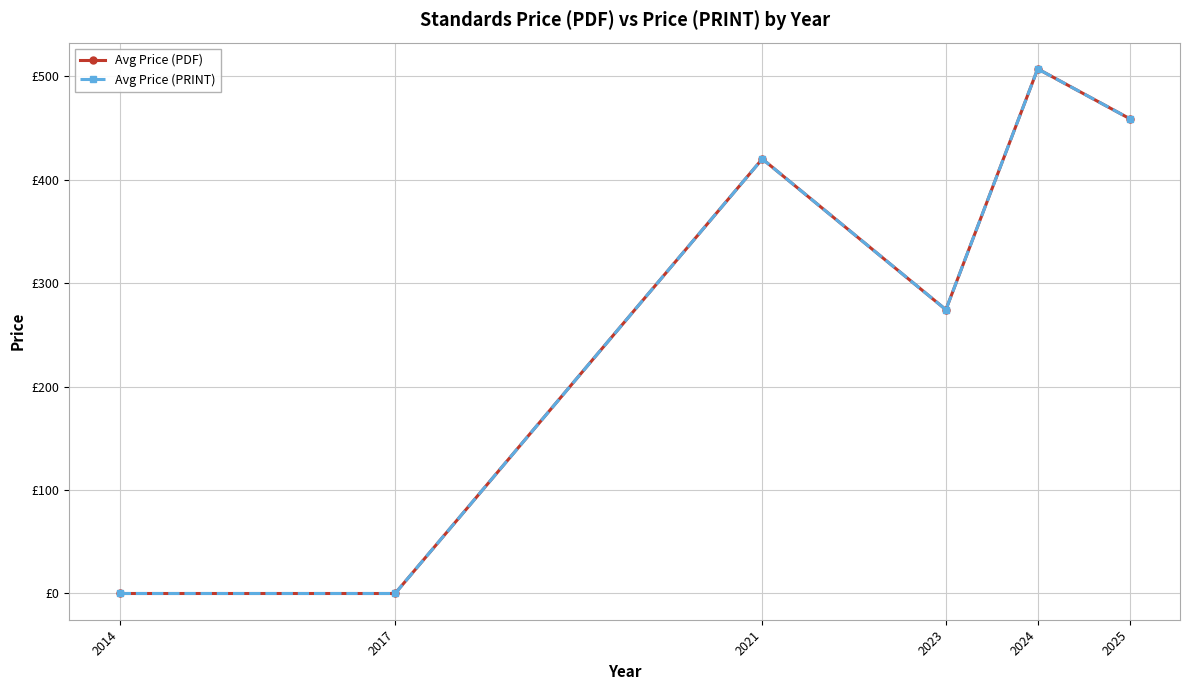

True or false: Avg Price (PRINT) and Avg Price (PDF) cross at least once.

False